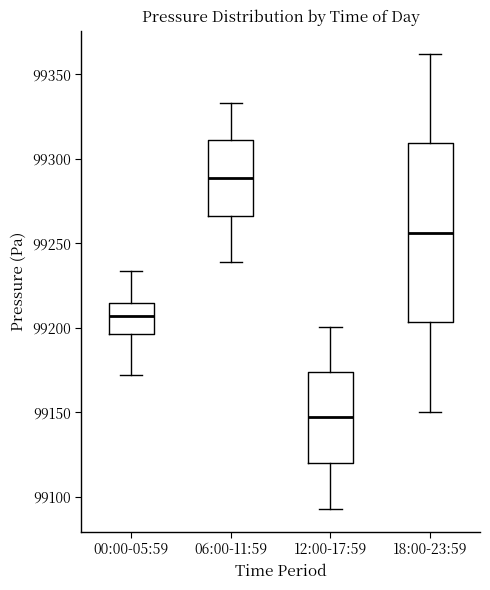

Reading left to right, transcribe this box plot: for each box, give where its median line is, the range the box spans, and where its two whiskers end, as read against the y-axis. The values are not printed on the chart, so give them approximately, as read against the axis.

00:00-05:59: median 99205, box 99195 to 99215, whiskers 99170 to 99235
06:00-11:59: median 99290, box 99265 to 99310, whiskers 99240 to 99335
12:00-17:59: median 99145, box 99120 to 99175, whiskers 99095 to 99200
18:00-23:59: median 99255, box 99205 to 99310, whiskers 99150 to 99360